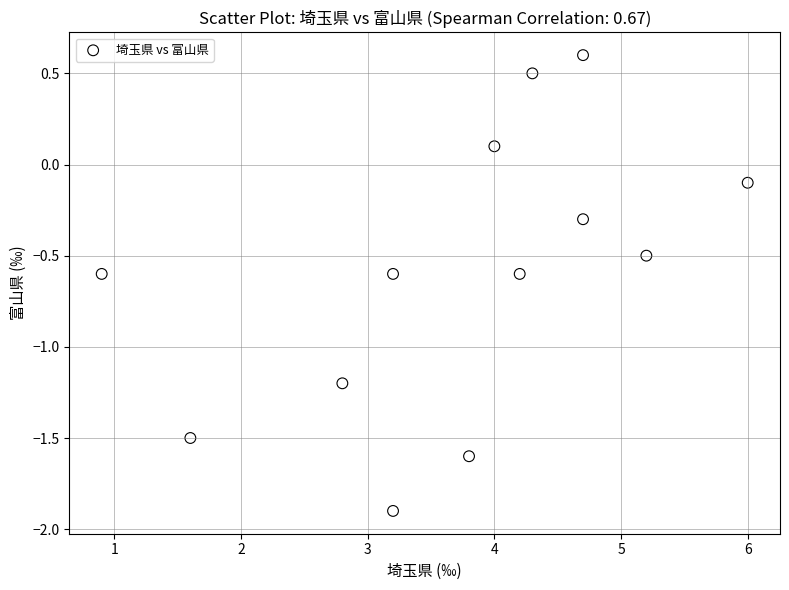

What is the range of X values (max minus min)?

5.1